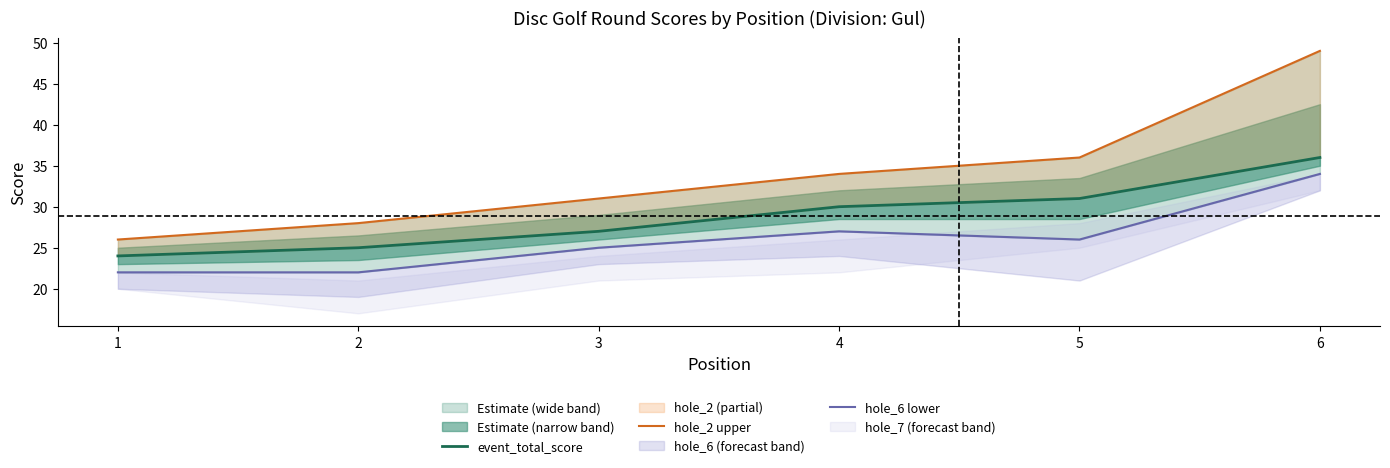

Does the chart have visible grid lines?

No